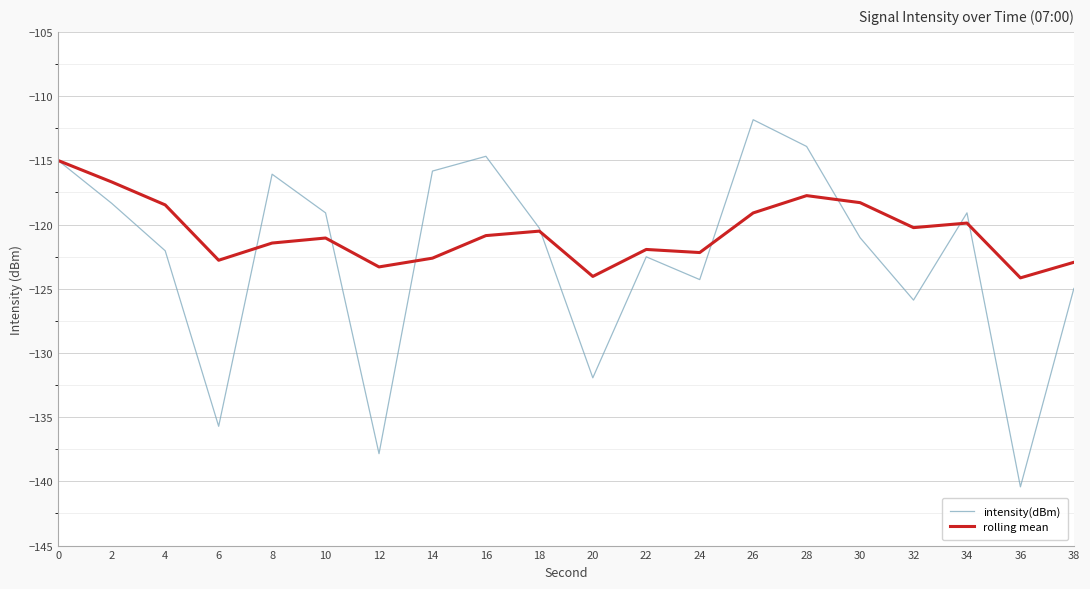

Which series has the largest total across all categories?

rolling mean